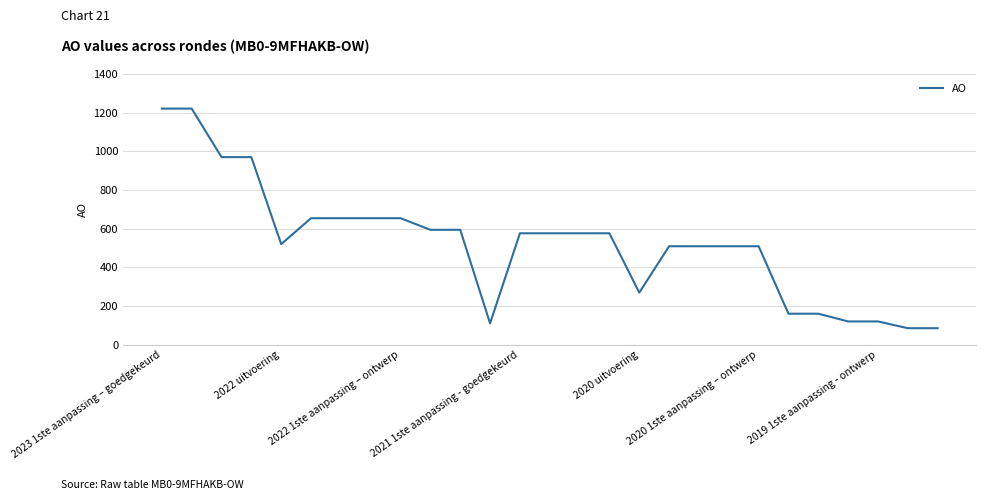

What is the smallest value displayed?

85